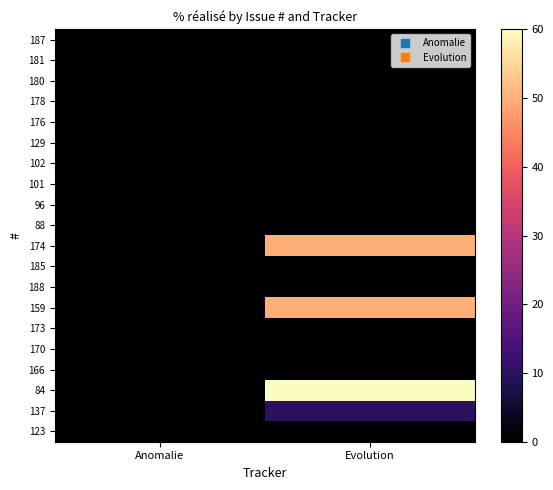

Rank the series at Anomalie from highest to lowest value.

187, 181, 180, 178, 176, 129, 102, 101, 96, 88, 174, 185, 188, 159, 173, 170, 166, 84, 137, 123